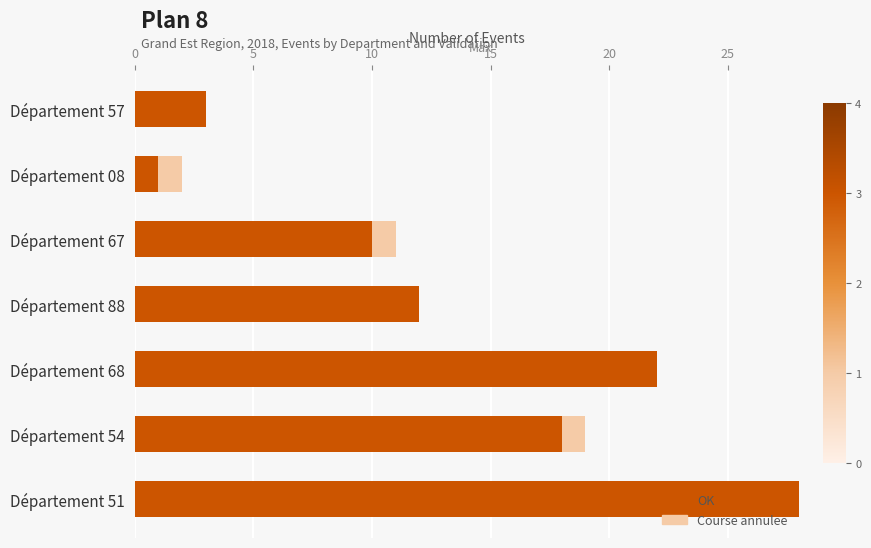

Where is OK nearest to the value 14?

Département 88